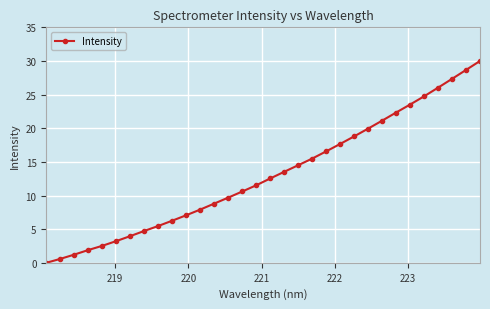

What is the maximum value shown in the chart?

30.0